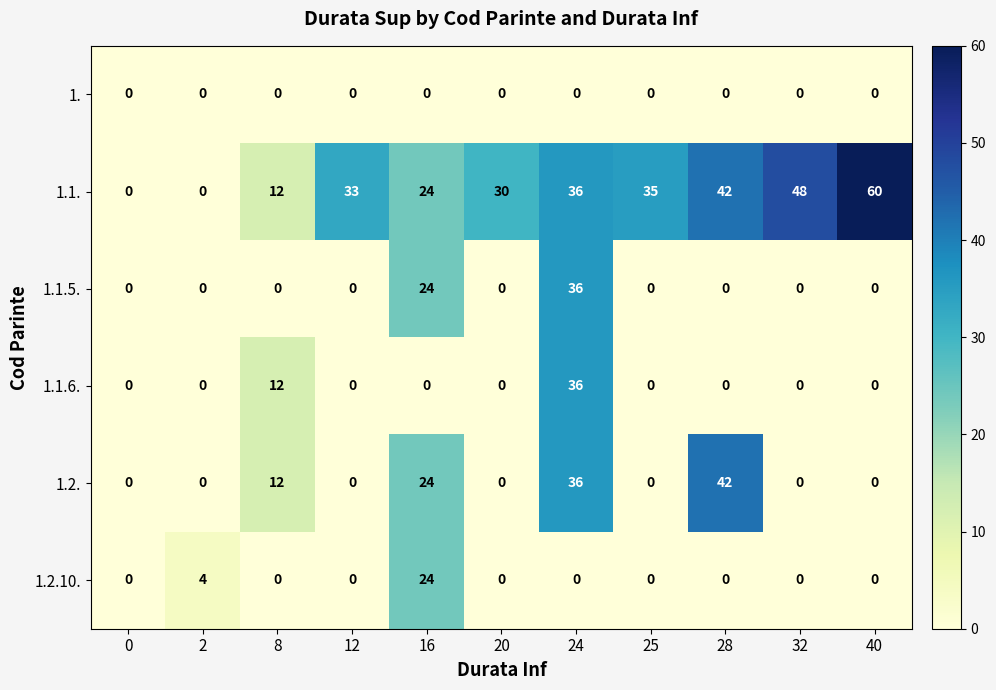

How many series are shown in this chart?

6